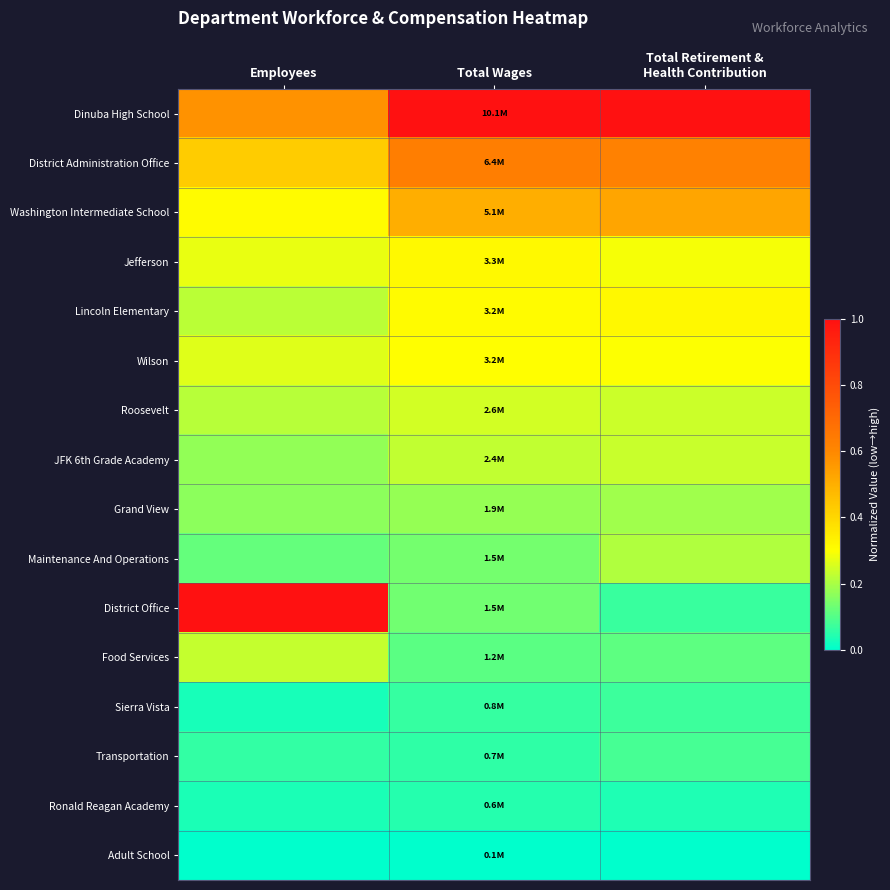

Between Total Retirement &
Health Contribution and Total Wages, which is larger?

Total Retirement &
Health Contribution